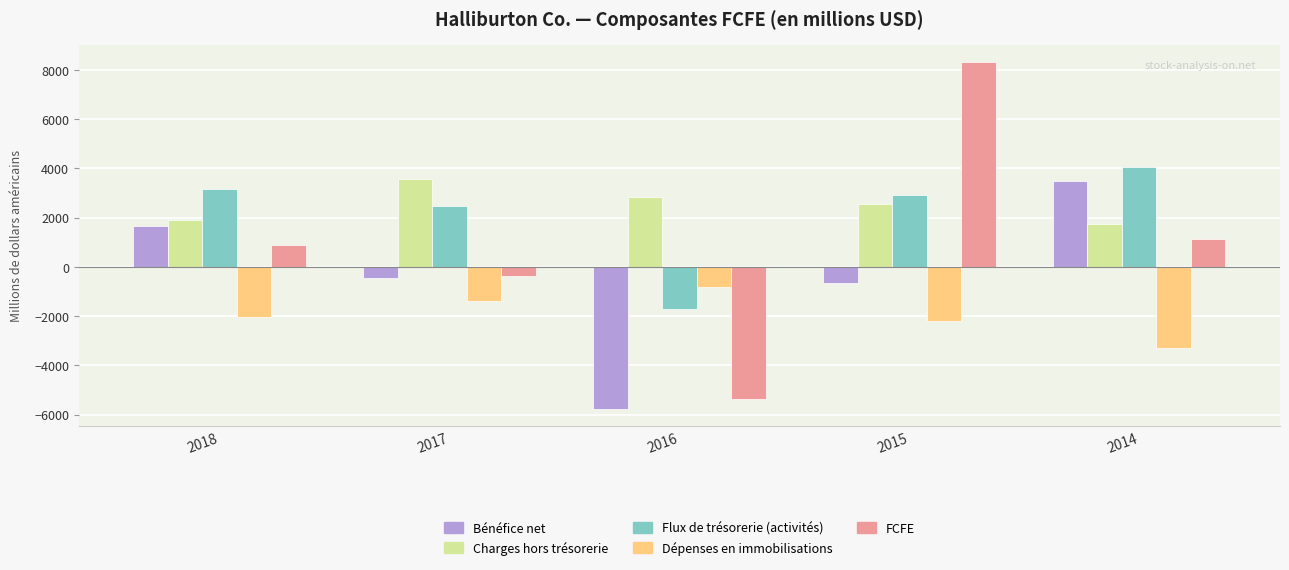

The value of FCFE at 2016 is -8585. True or false?

False